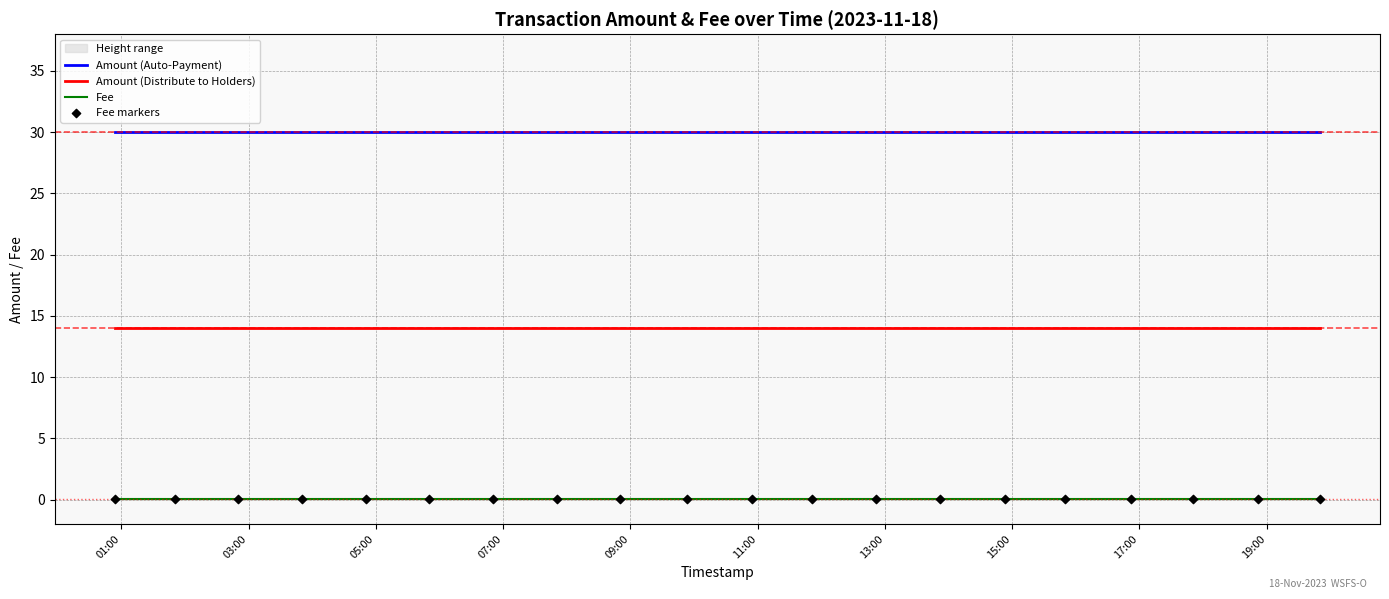

What is the minimum value for Amount (Auto-Payment)?

30.0